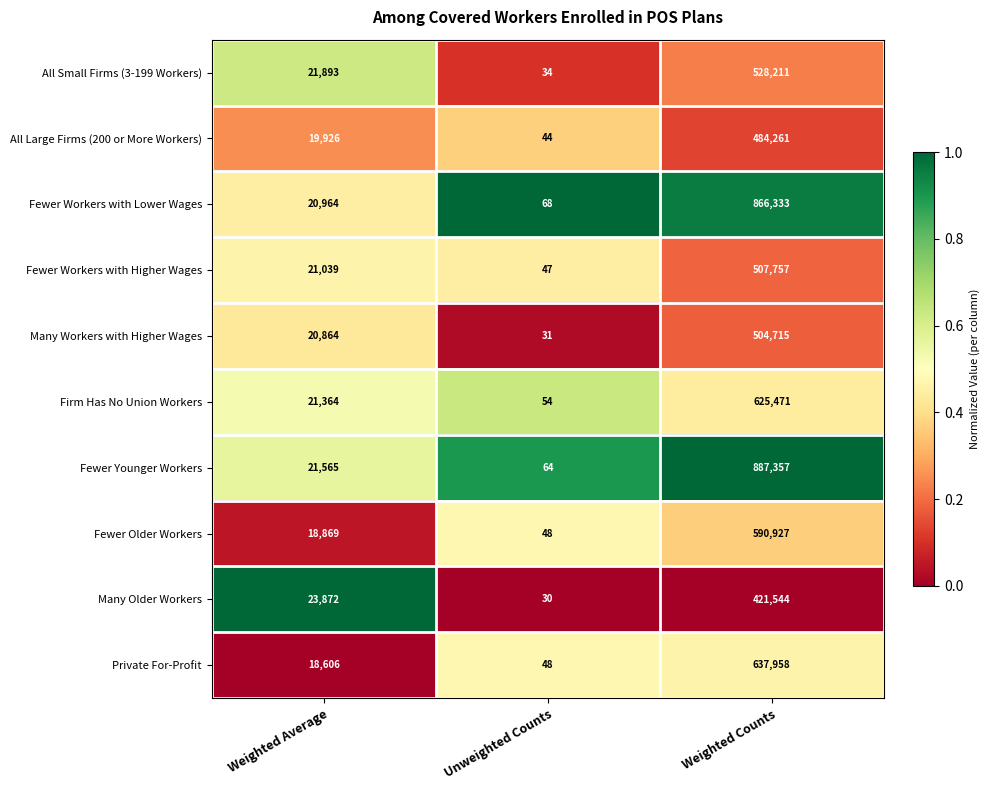

Which series has the largest range (max minus min)?

Fewer Younger Workers